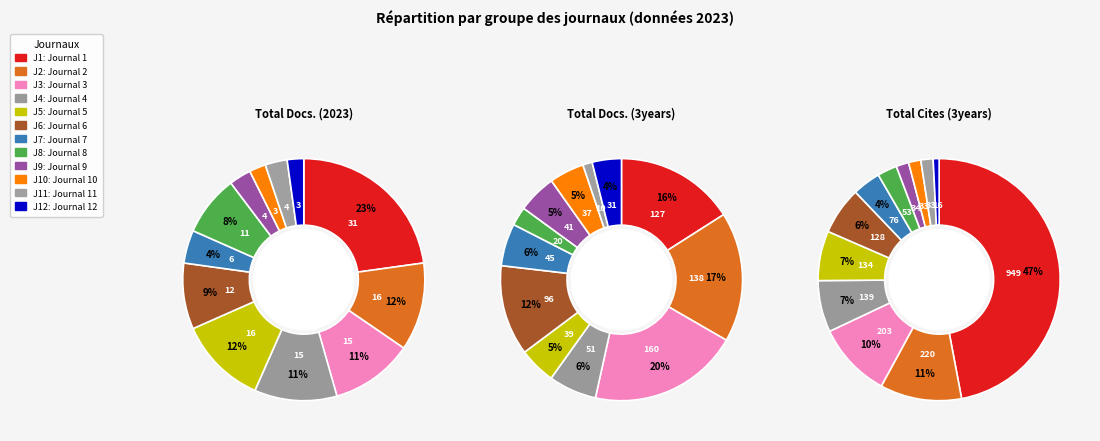

What is the difference between the highest and lowest values at Journal 7?

70